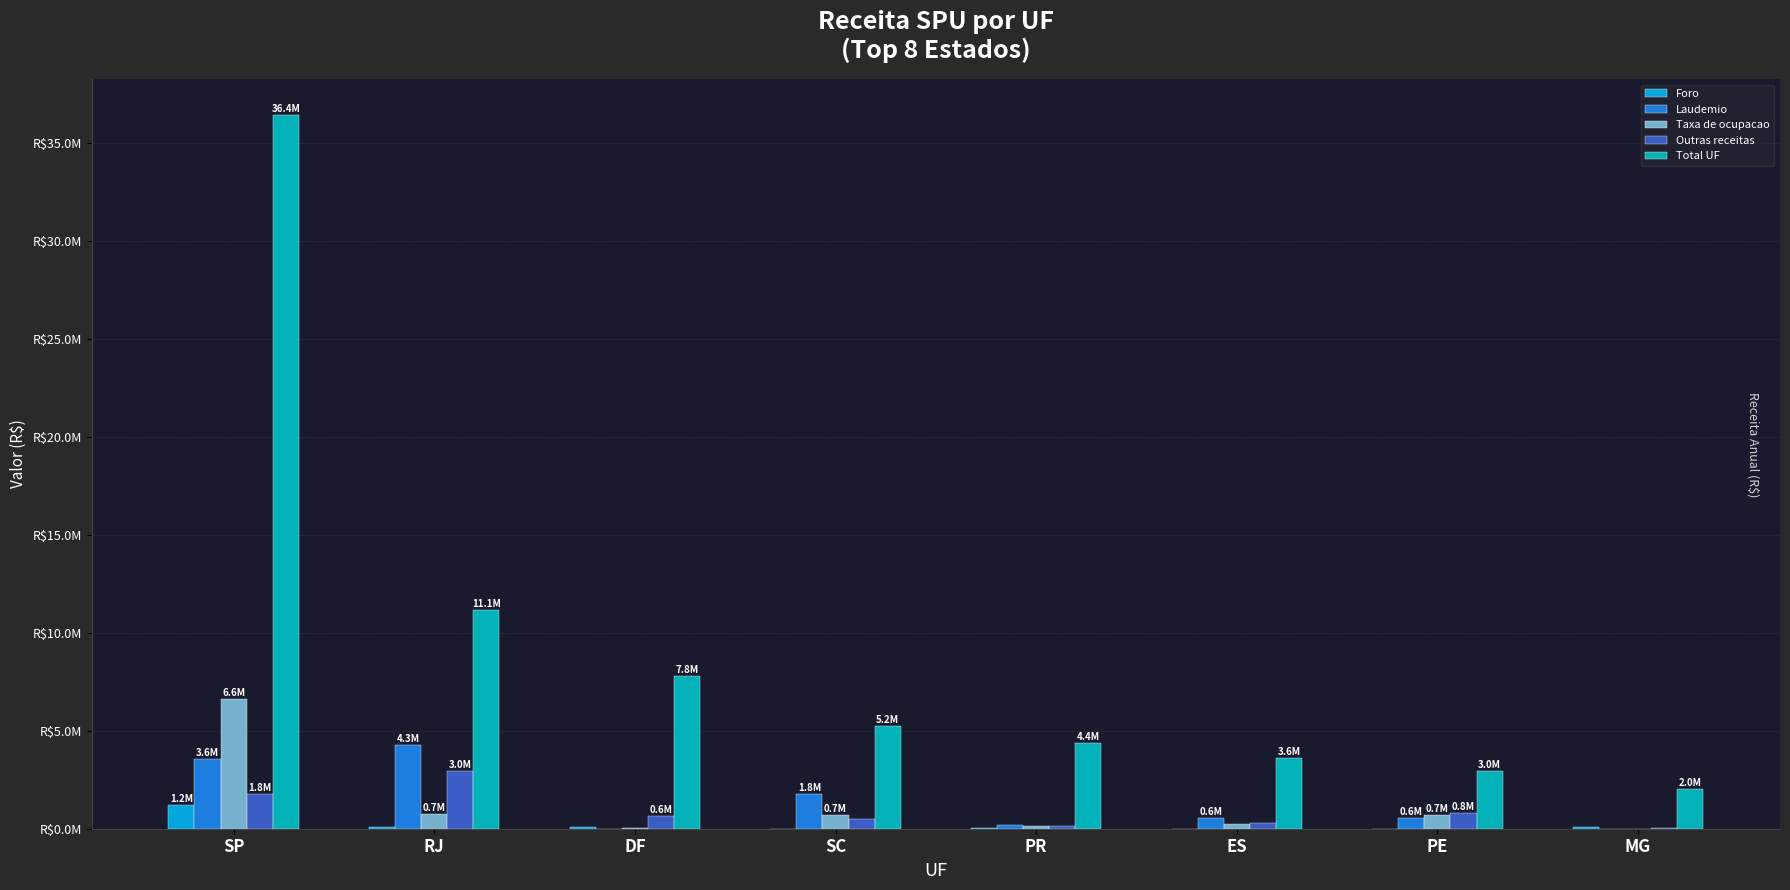

What are all the series names shown in the legend?

Foro, Laudemio, Taxa de ocupacao, Outras receitas, Total UF